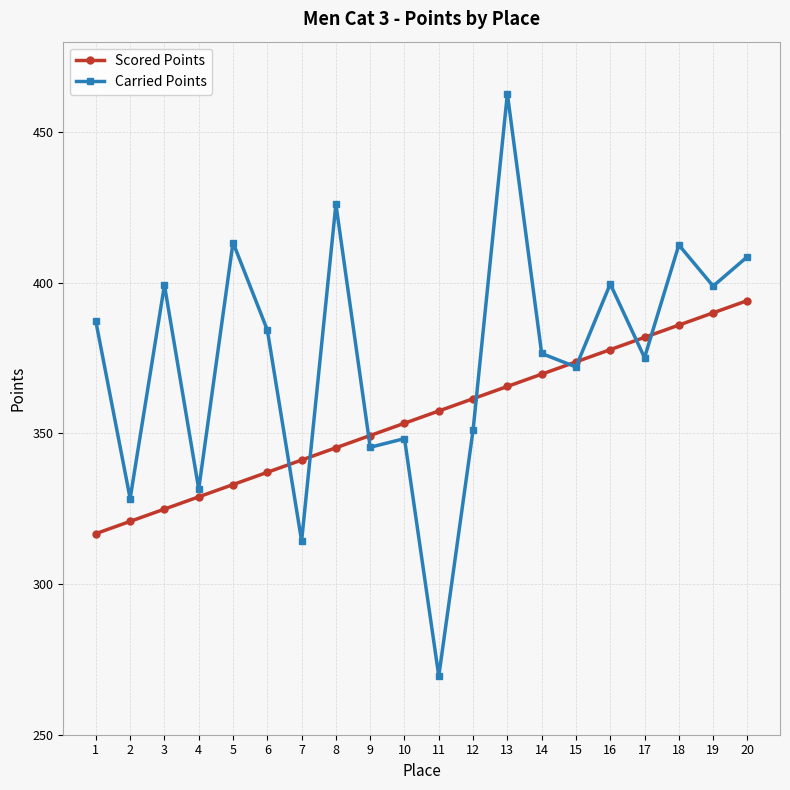

True or false: Carried Points and Scored Points intersect in this chart.

True